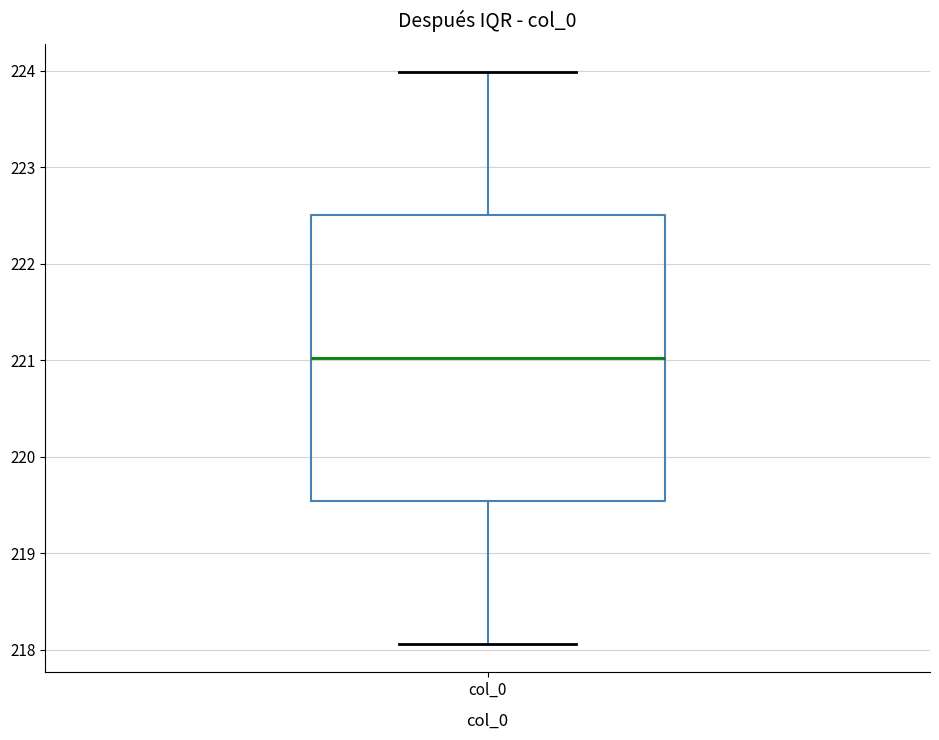

Transcribe this box plot: give where the median line is, the range the box spans, and where the two whiskers end, as read against the y-axis. The values are not printed on the chart, so give them approximately, as read against the axis.

median 221.0, box 219.5 to 222.5, whiskers 218.1 to 224.0